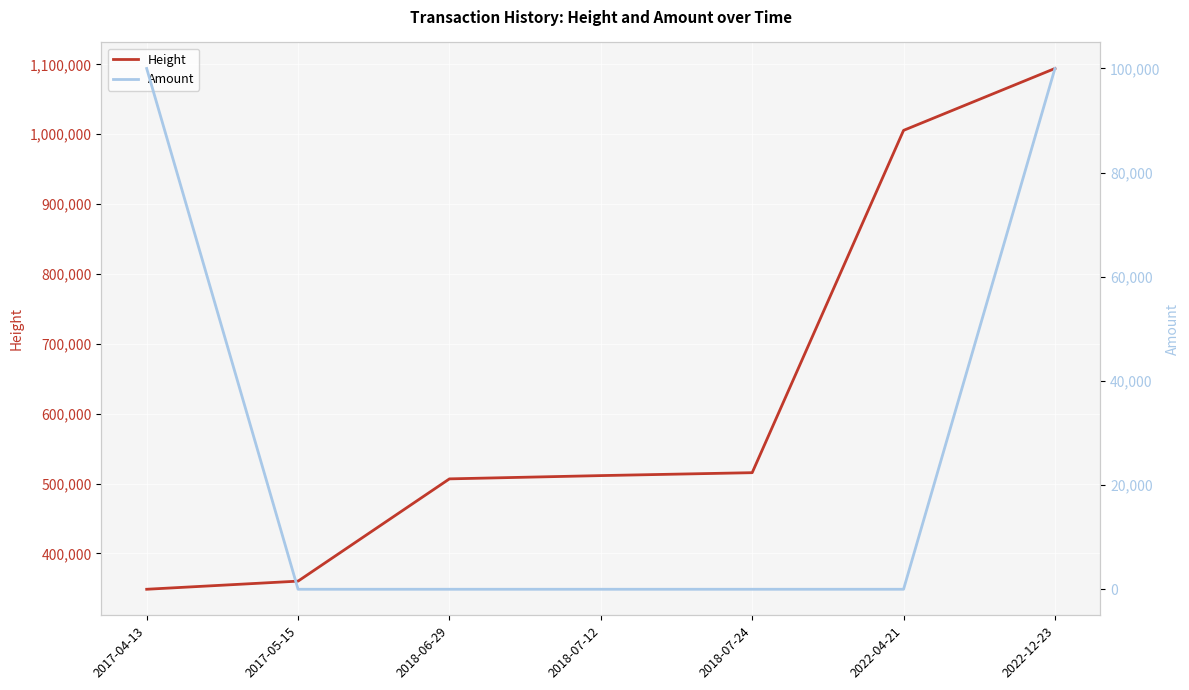

What position from the left is 2022-04-21?

6